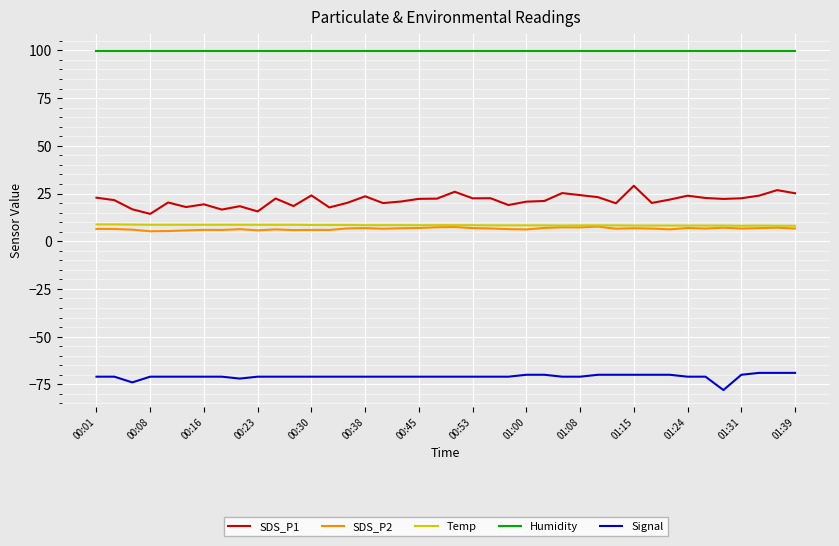

What is the difference between the maximum and minimum values in the Signal series?

9.0